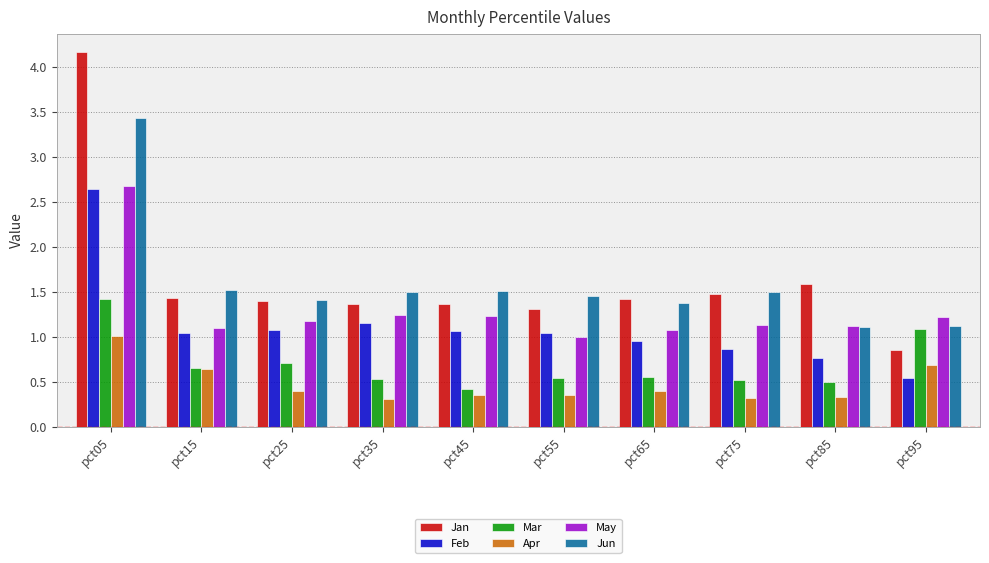

Count the number of categories in the chart.

10